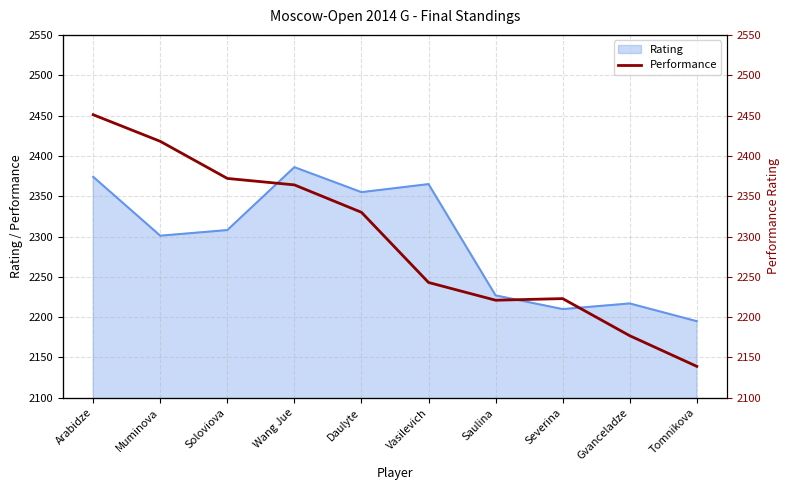

What is the difference between the maximum and minimum values?

312